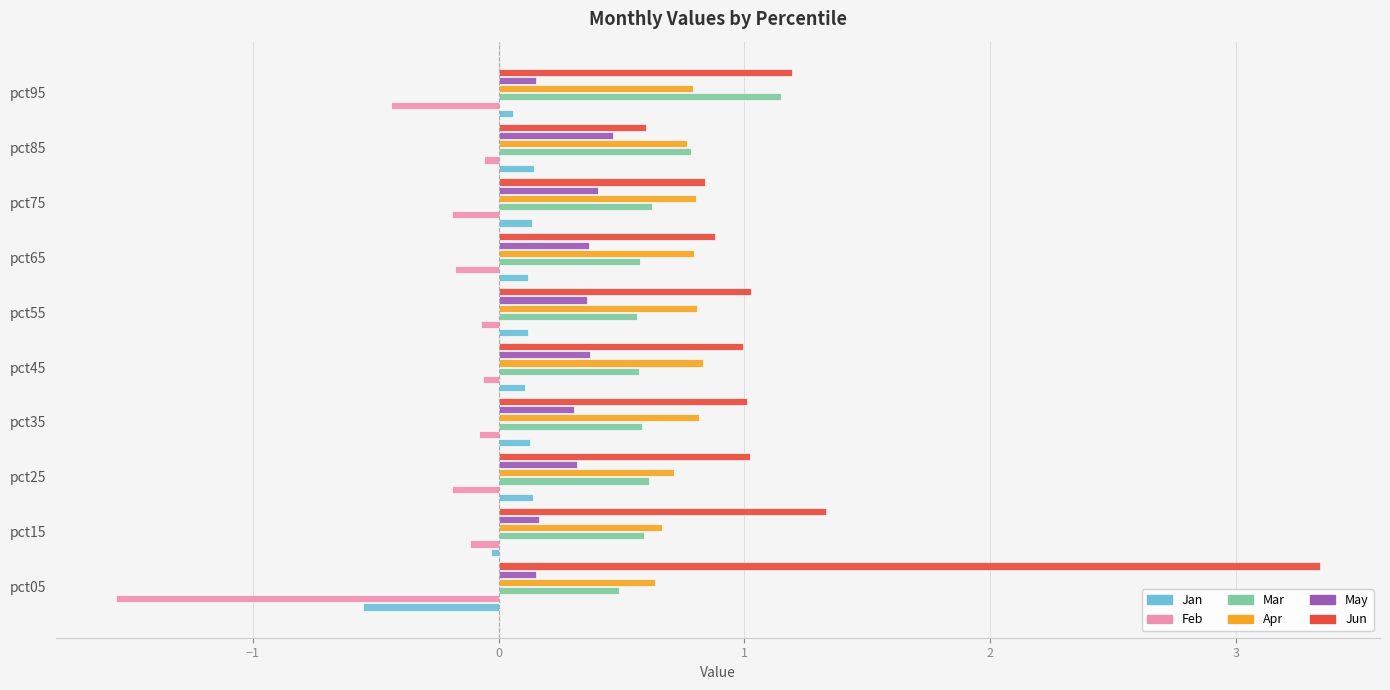

Count the number of data series in this chart.

6